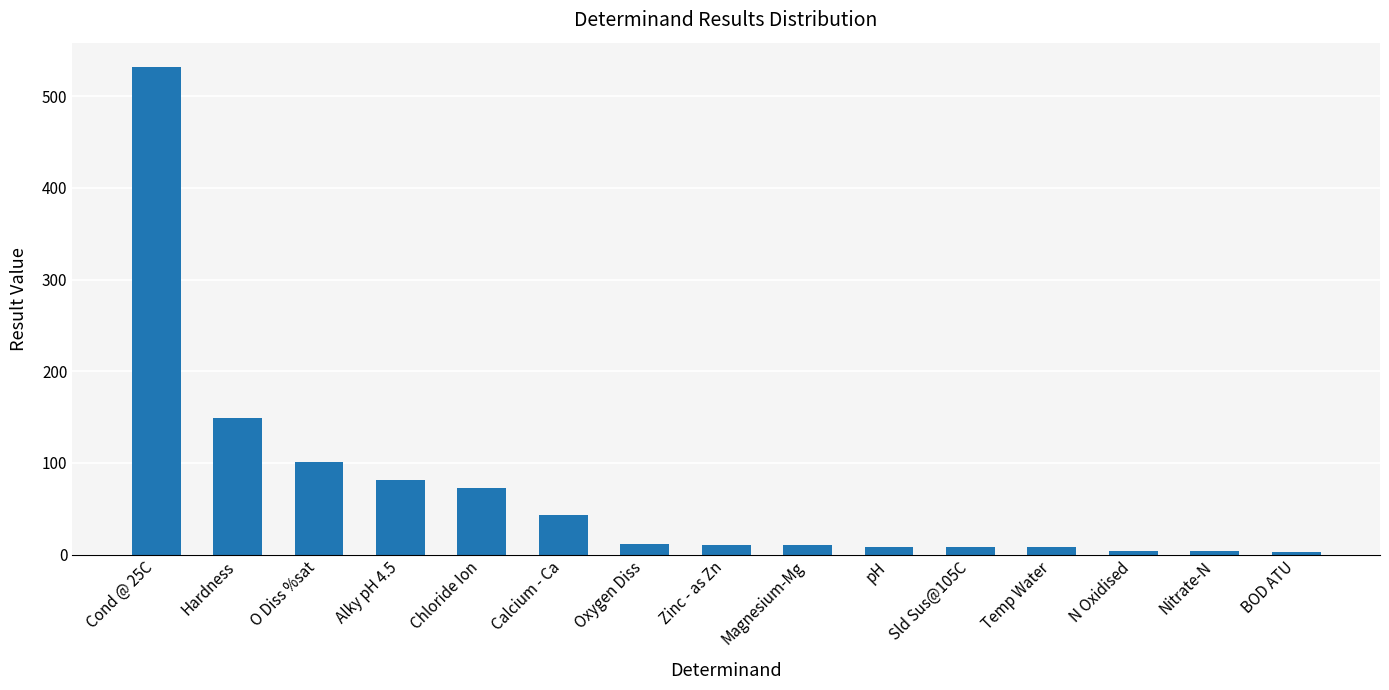

How many categories are shown in the chart?

15